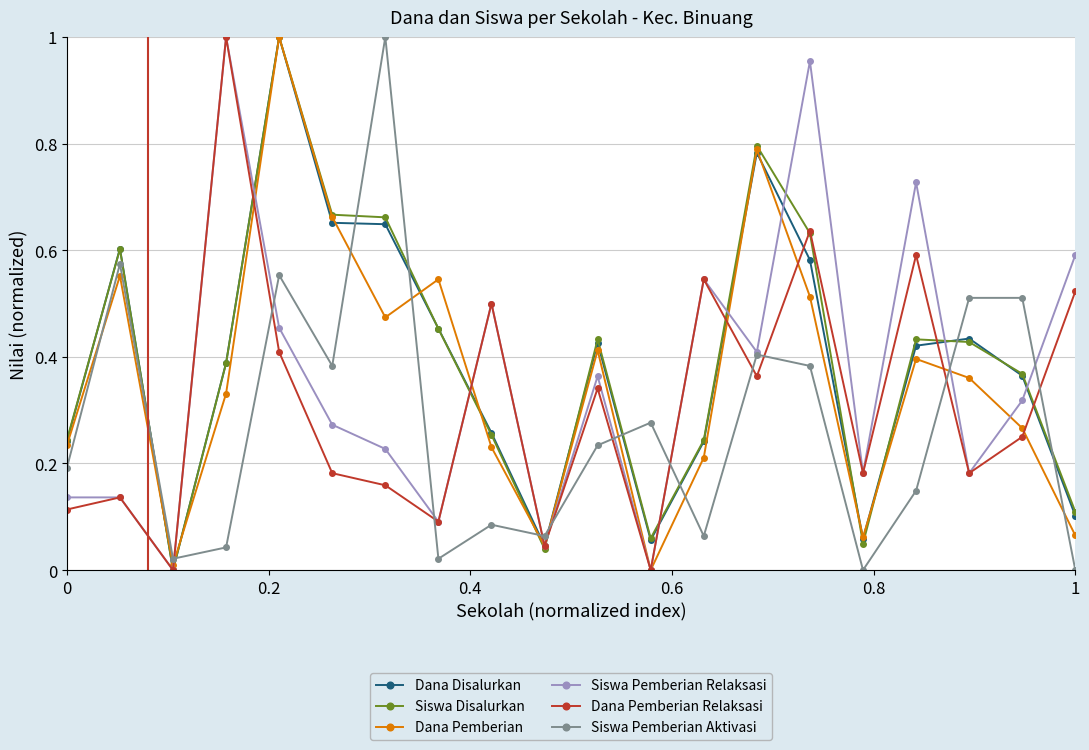

True or false: Siswa Pemberian Relaksasi has more than 1 points higher than both neighbors.

True